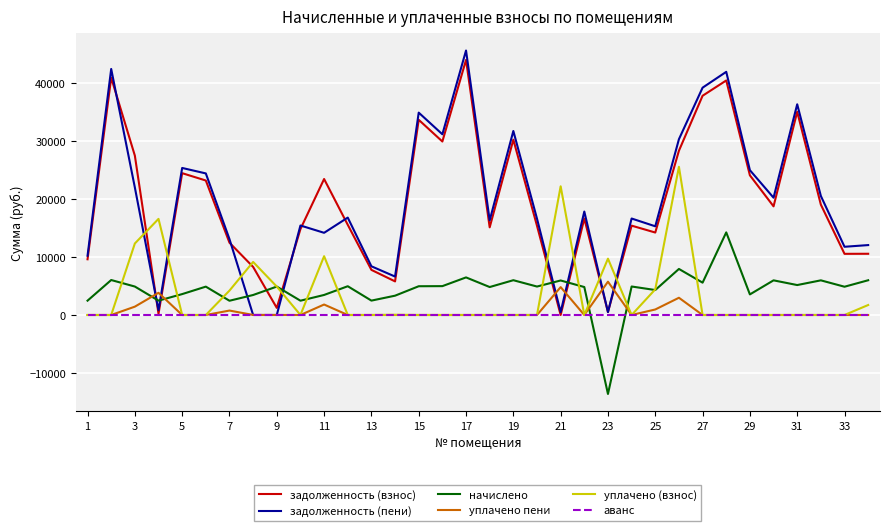

Which series has the largest range (max minus min)?

задолженность (пени)